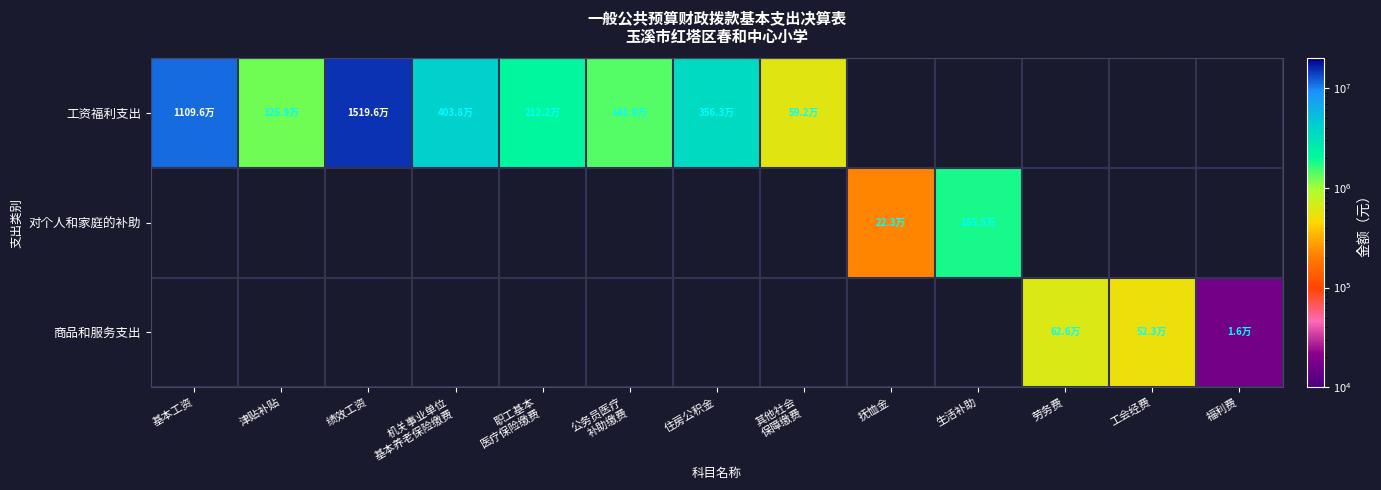

What is the smallest value displayed?

16240.0